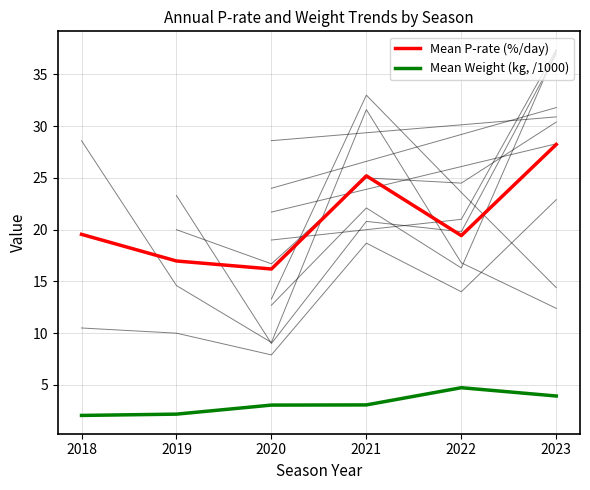

Is it true that Mean P-rate (%/day) equals 16.2 at 2020?

True